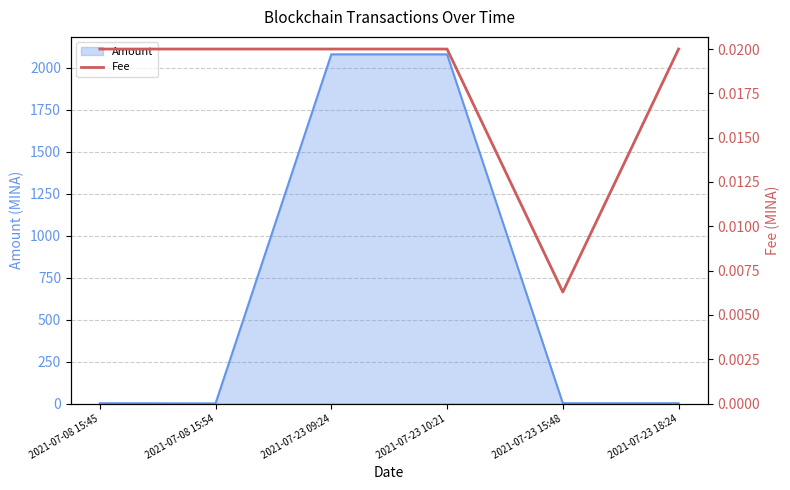

The value at 2021-07-08 15:45 is 0.0. True or false?

False